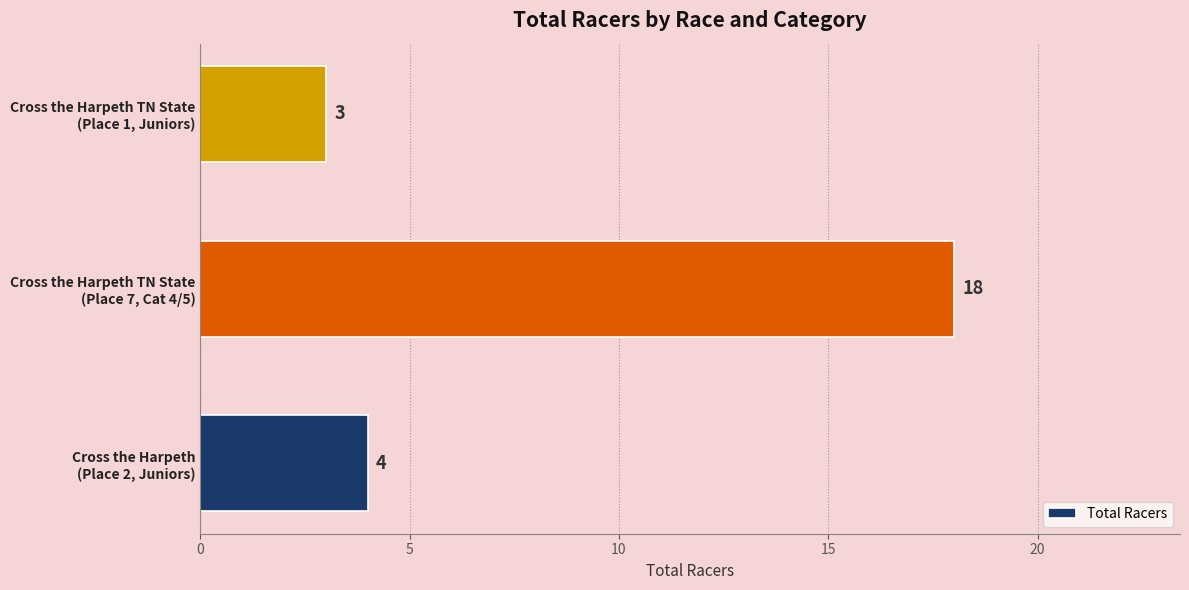

Reading top to bottom, what are all the values shown in this chart?

3	18	4